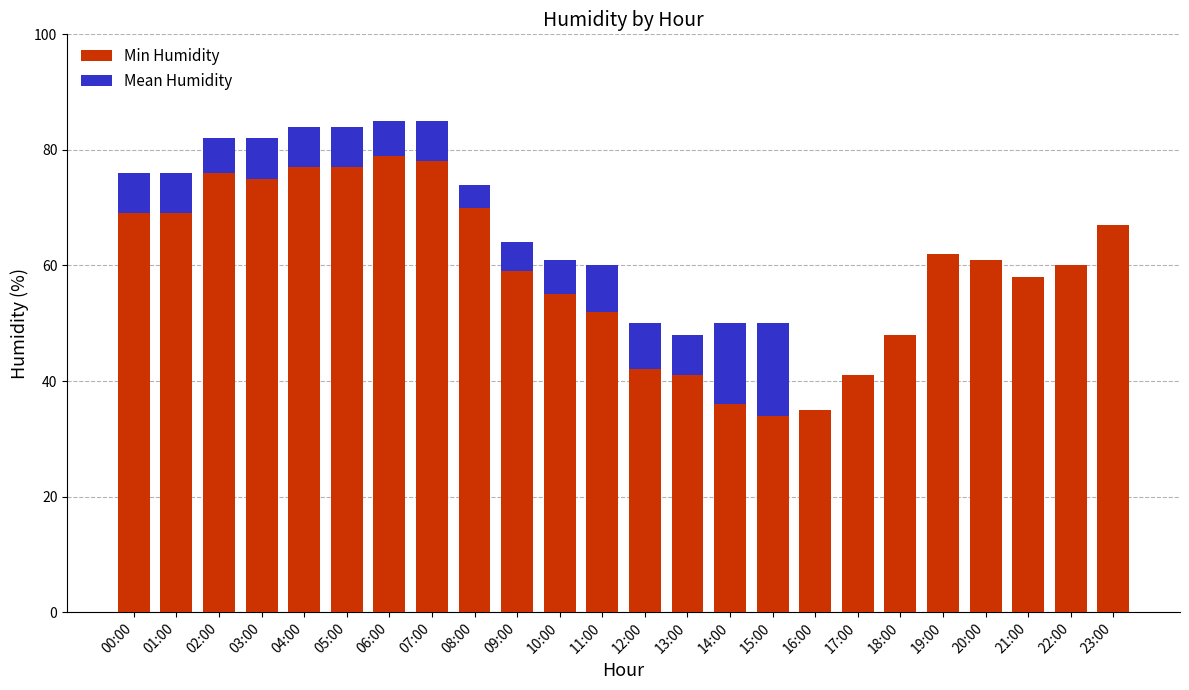

What is the maximum value for Min Humidity?

79